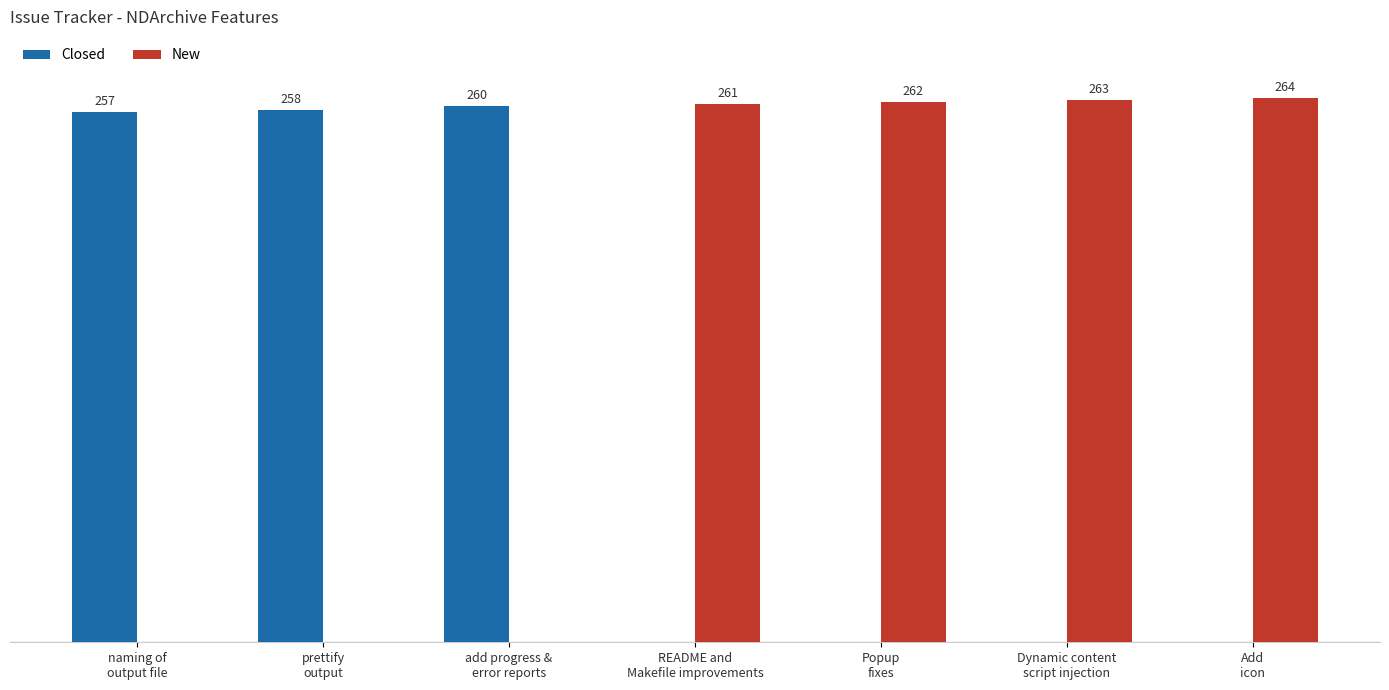

Which series has the largest total across all categories?

New